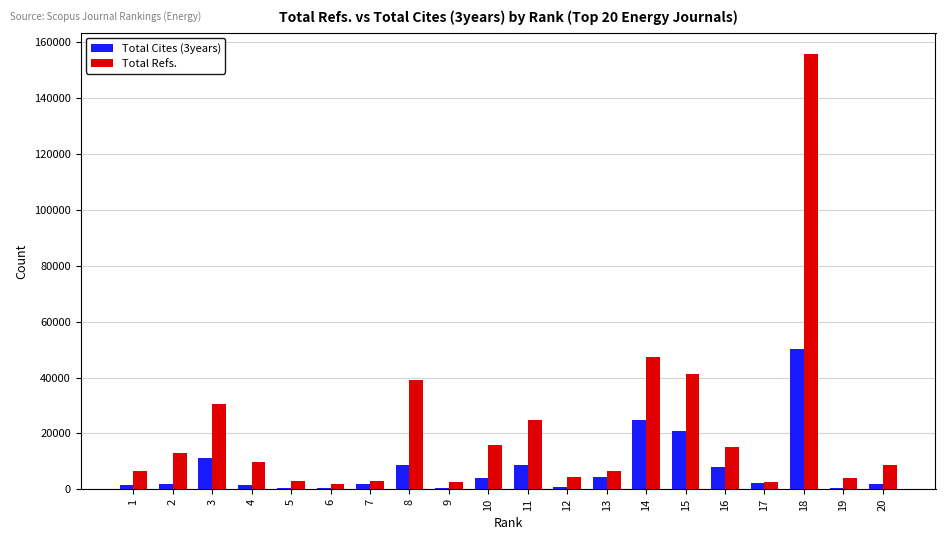

Between 8 and 13, which series saw the biggest shift?

Total Refs.